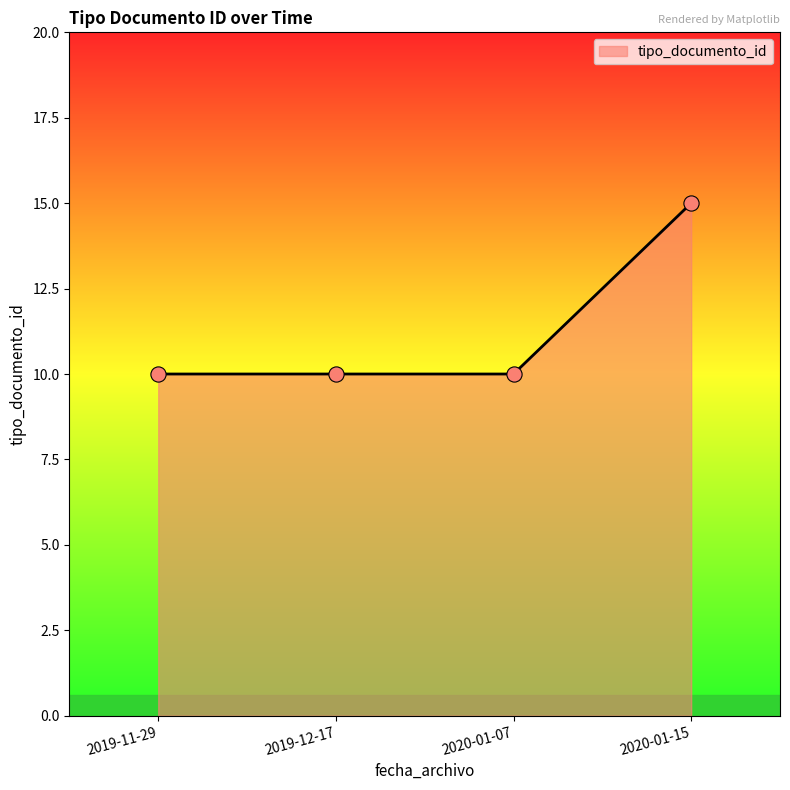

Which has a higher value, 2019-11-29 or 2020-01-15?

2020-01-15